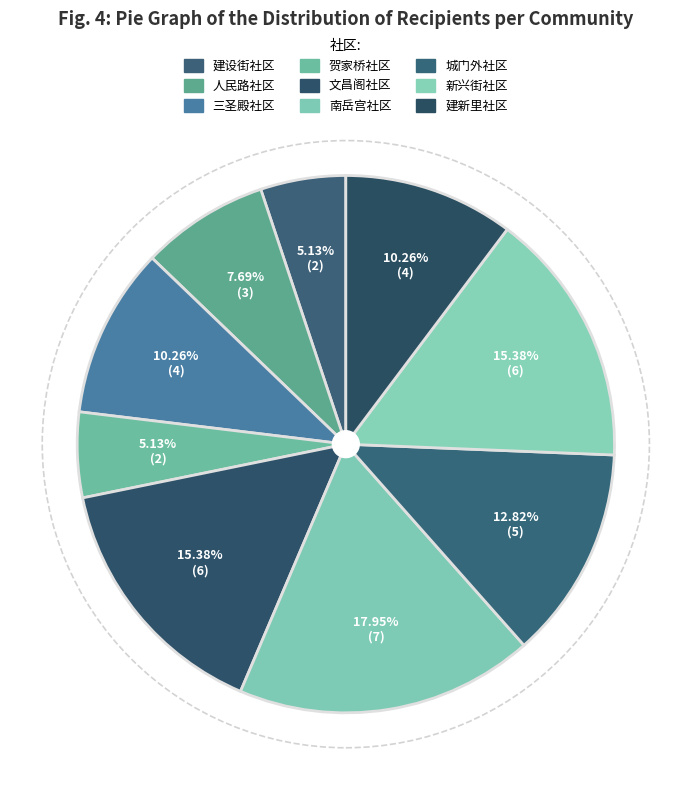

How many slices are in this pie chart?

9